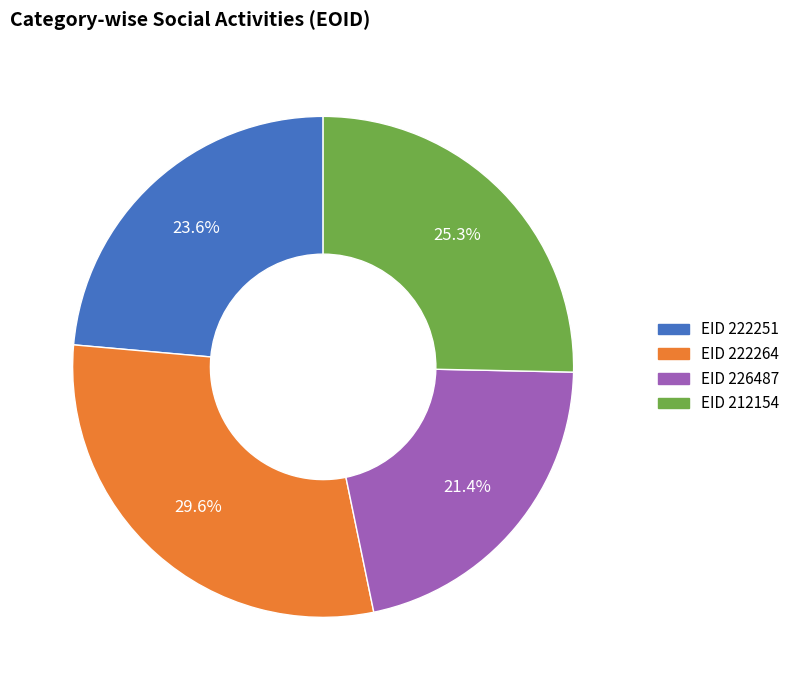

Combined, do EID 222251 and EID 226487 account for over 50%?

No